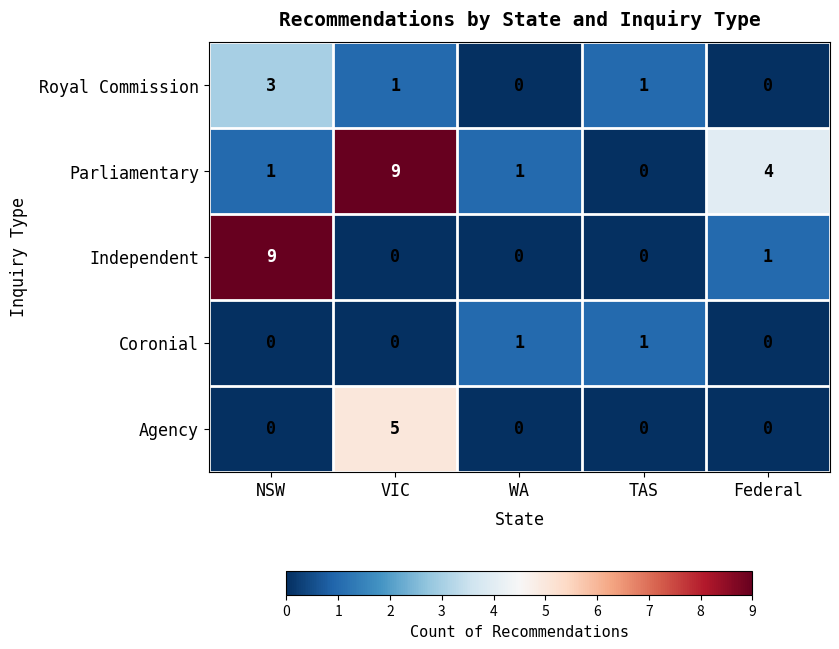

At which category is the sum across all series the highest?

VIC